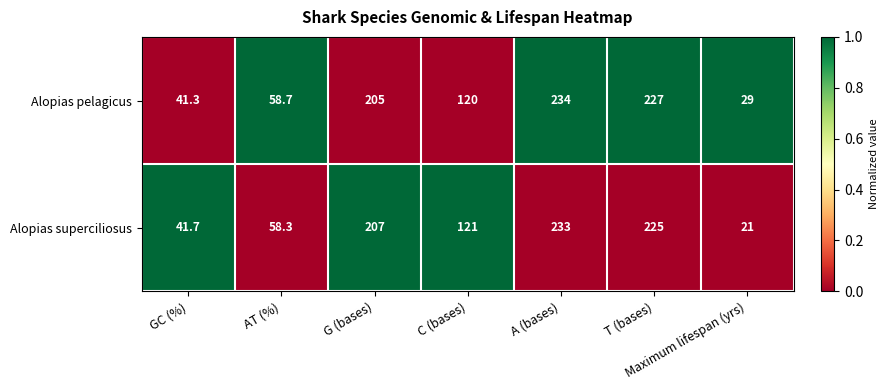

At which label does Alopias superciliosus reach its minimum?

Maximum lifespan (yrs)